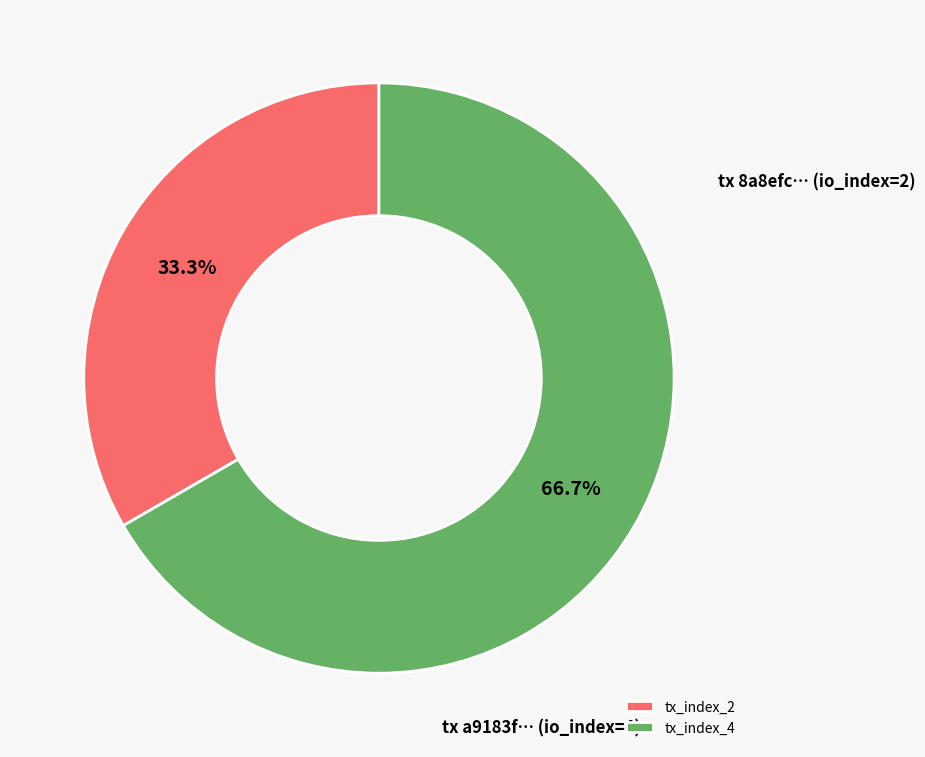

Is there a majority slice in this chart?

Yes